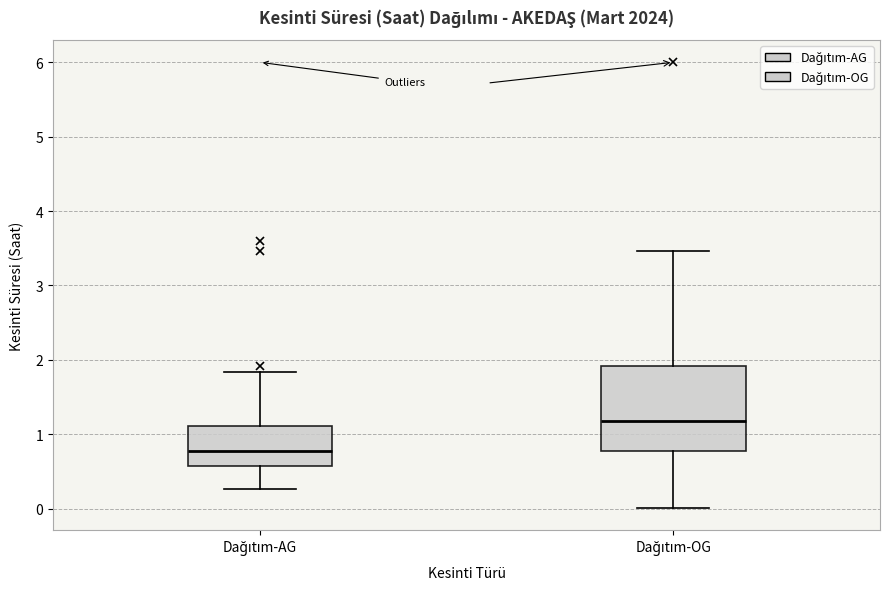

Which box is the tallest, from its lower edge to its upper edge?

Dağıtım-OG